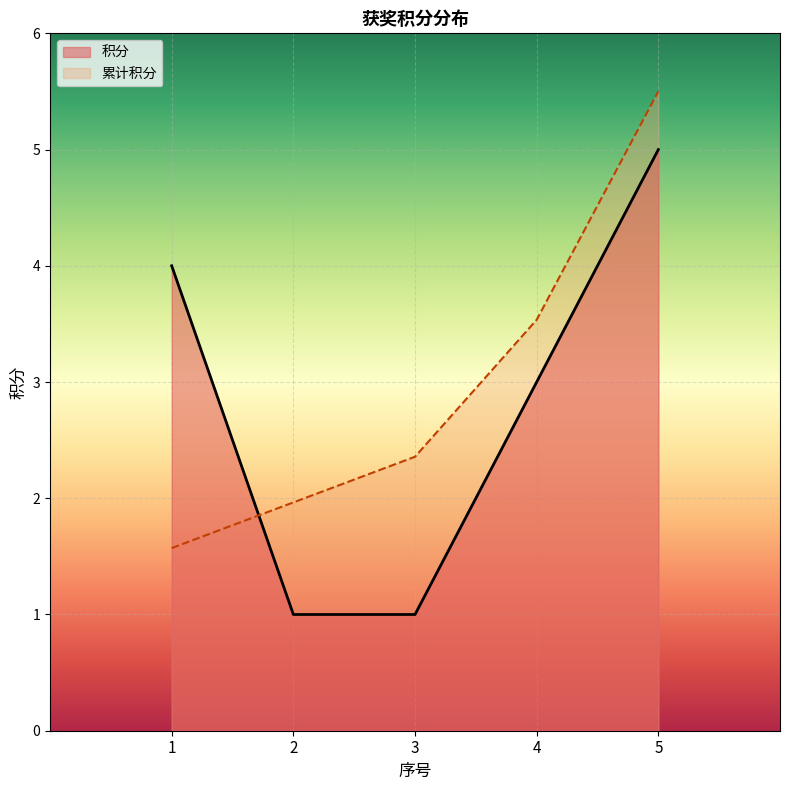

What is the smallest value displayed?

1.0